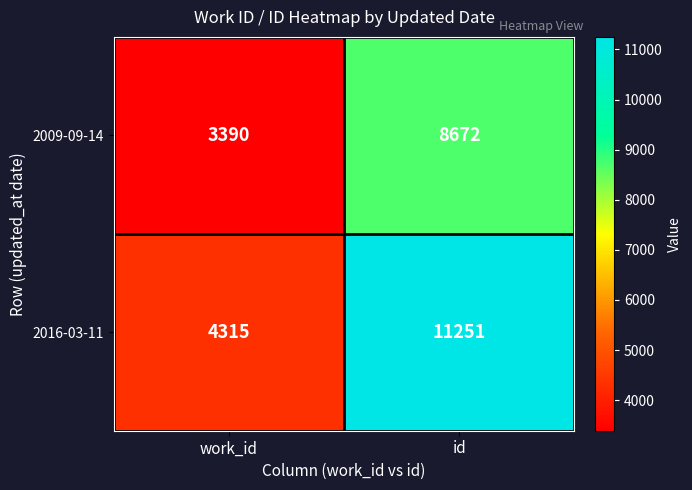

Which series has the largest total across all categories?

2016-03-11